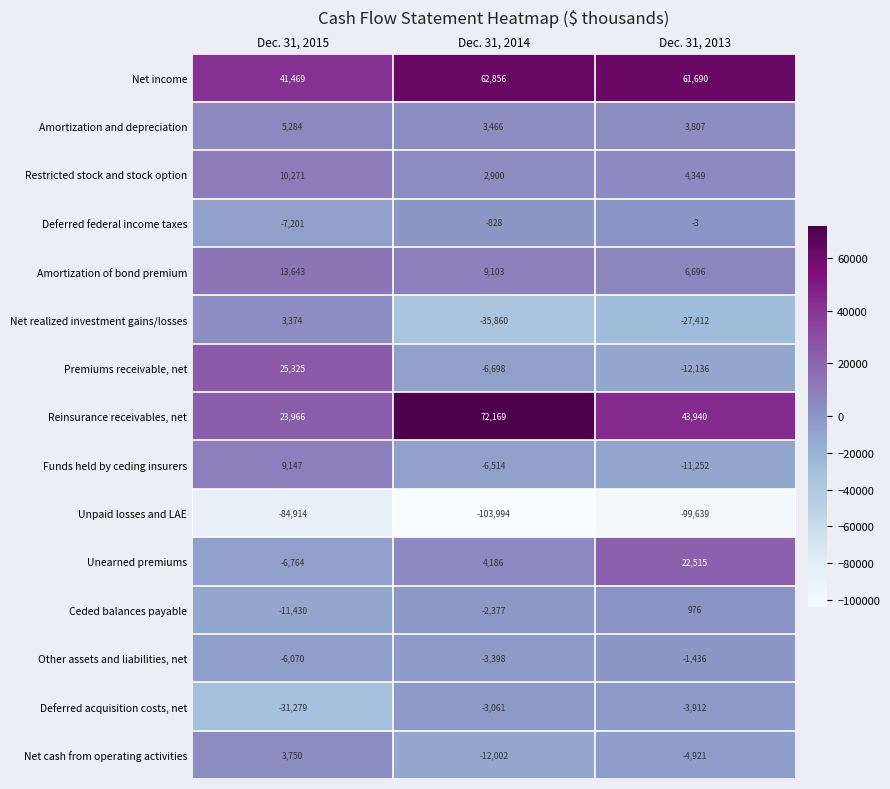

What is the difference between the maximum and minimum values in the Net income series?

21387